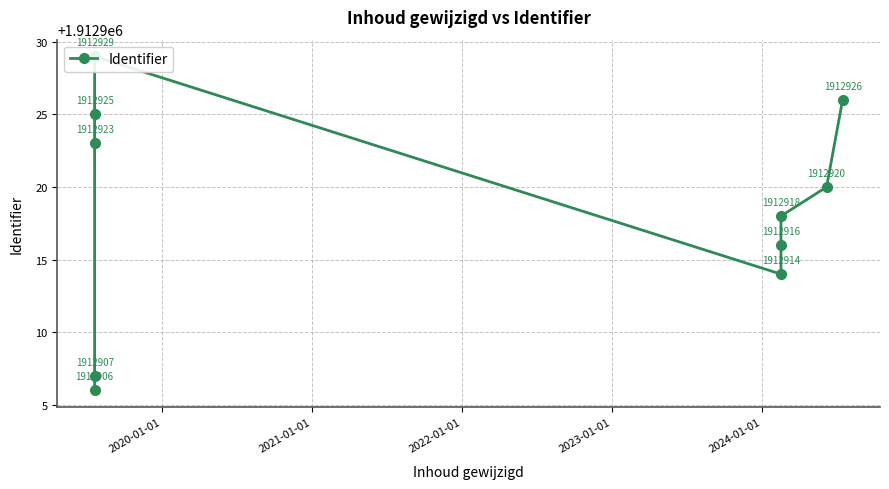

What is the difference between the second highest and second lowest values?

19